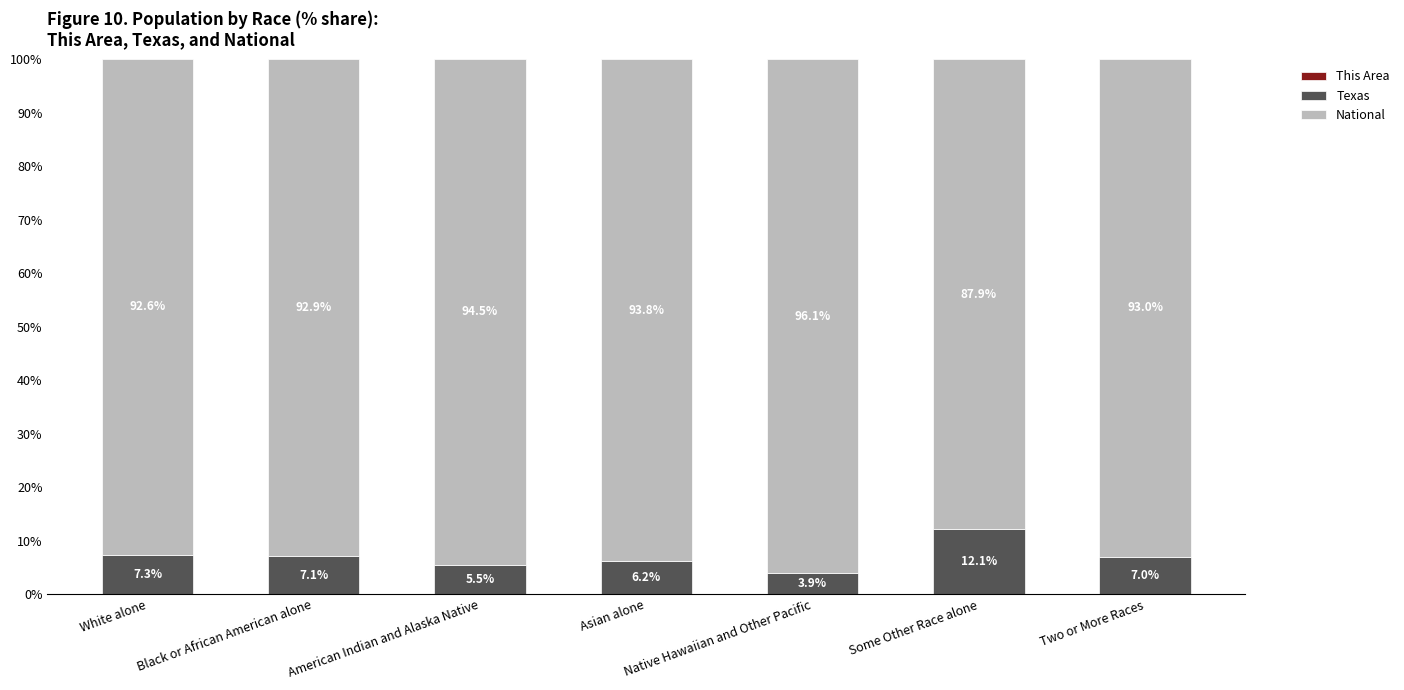

What is the total value across all series at Asian alone?

100.0